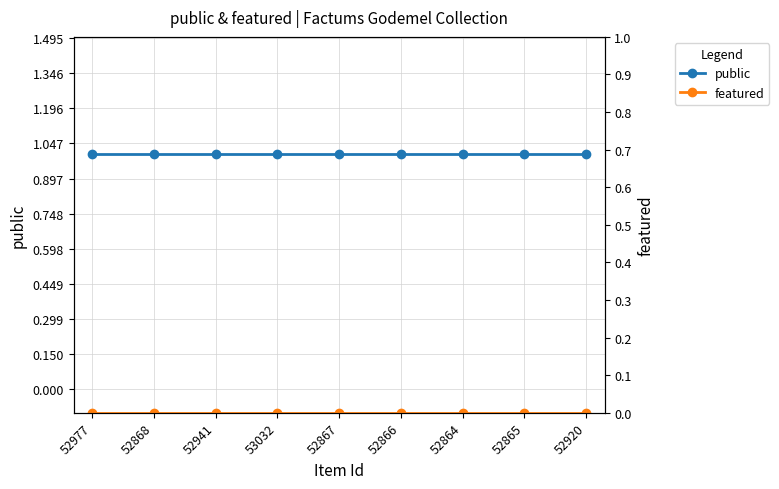

True or false: public has more than 0 points higher than both neighbors.

False